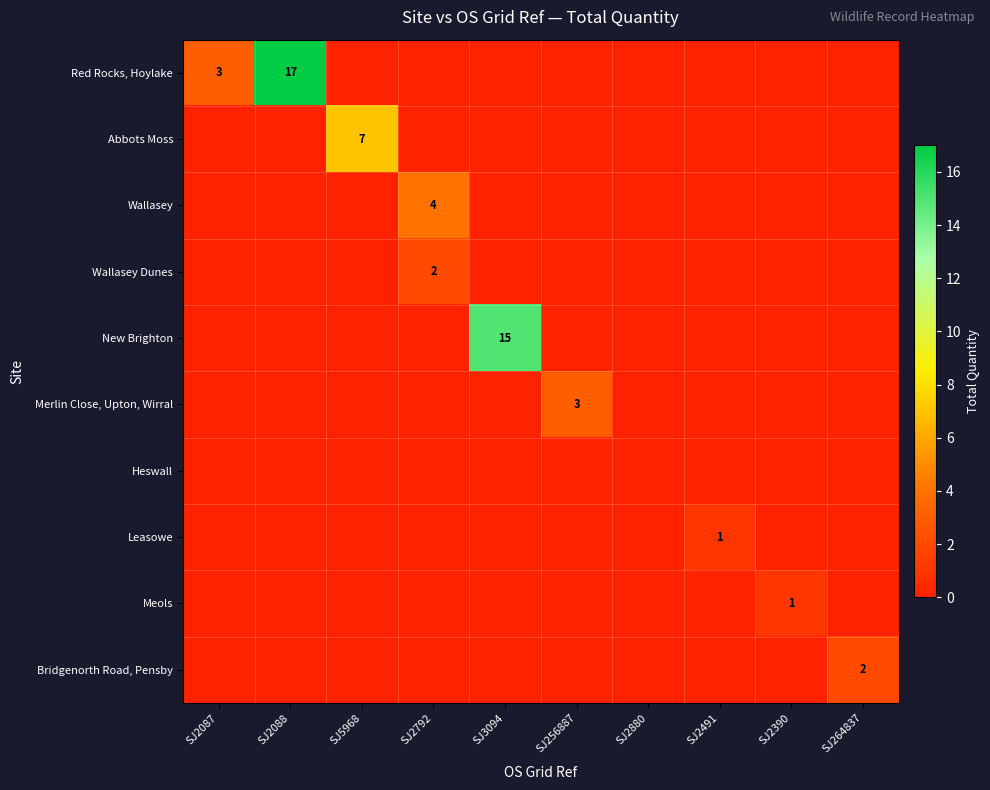

True or false: Bridgenorth Road, Pensby has a value of 3 at SJ264837.

False